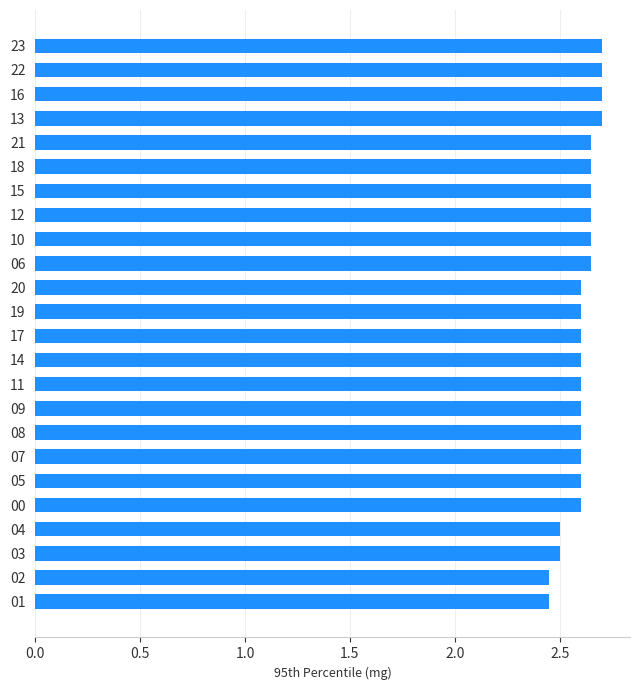

How many values are between 2 and 3?

24